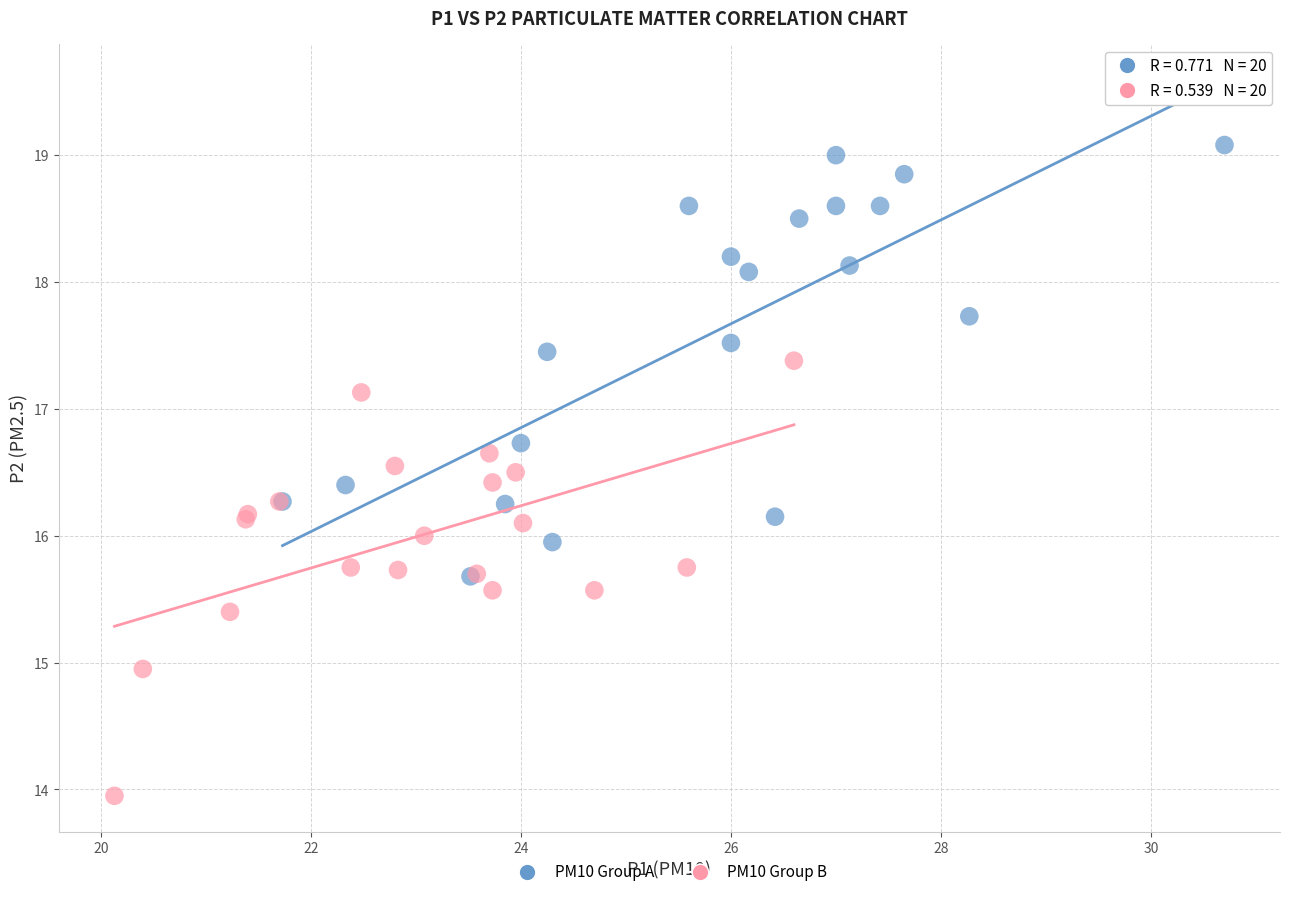

Which series contains the lowest Y value?

PM10 Group B